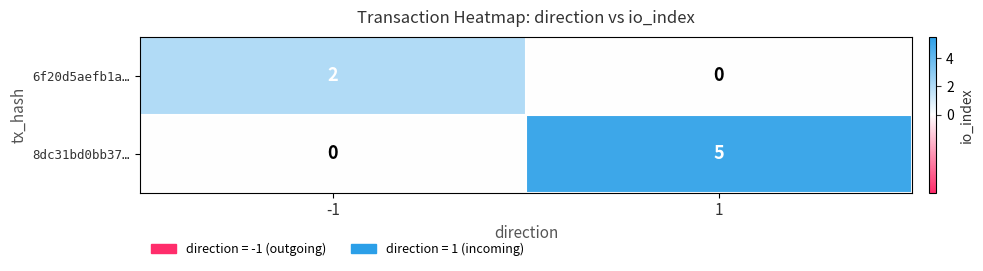

Which series has the largest range (max minus min)?

8dc31bd0bb37…